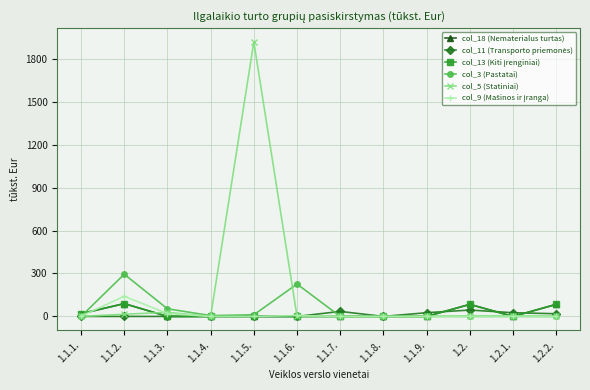

At which category does col_5 (Statiniai) reach its first local valley?

1.1.4.